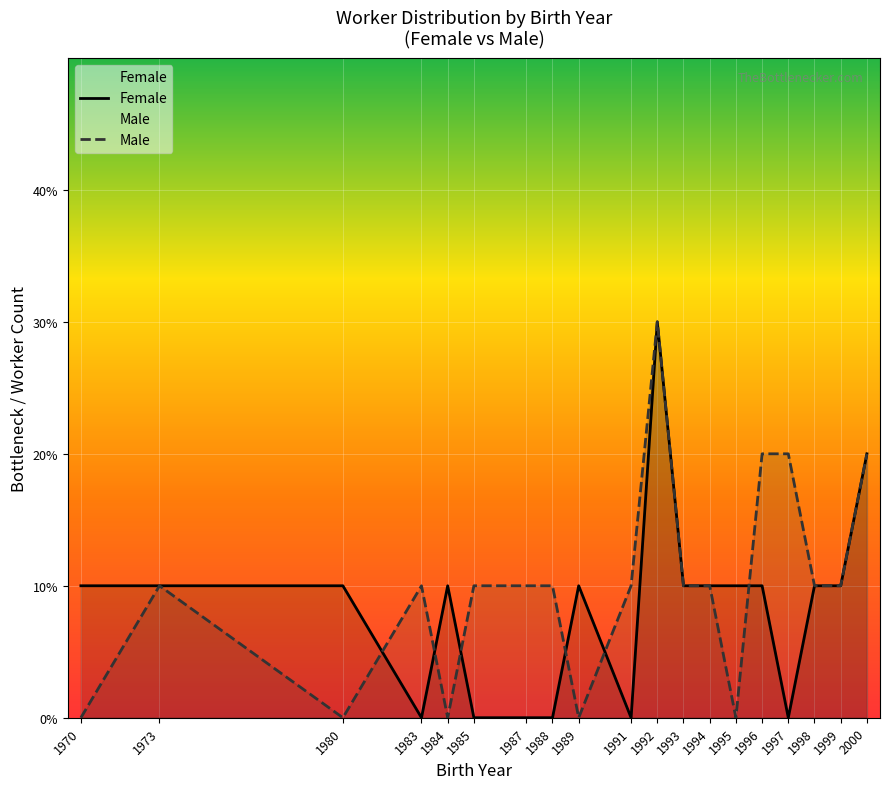

Is the value of Female at 1970 greater than the value of Male at 1970?

Yes